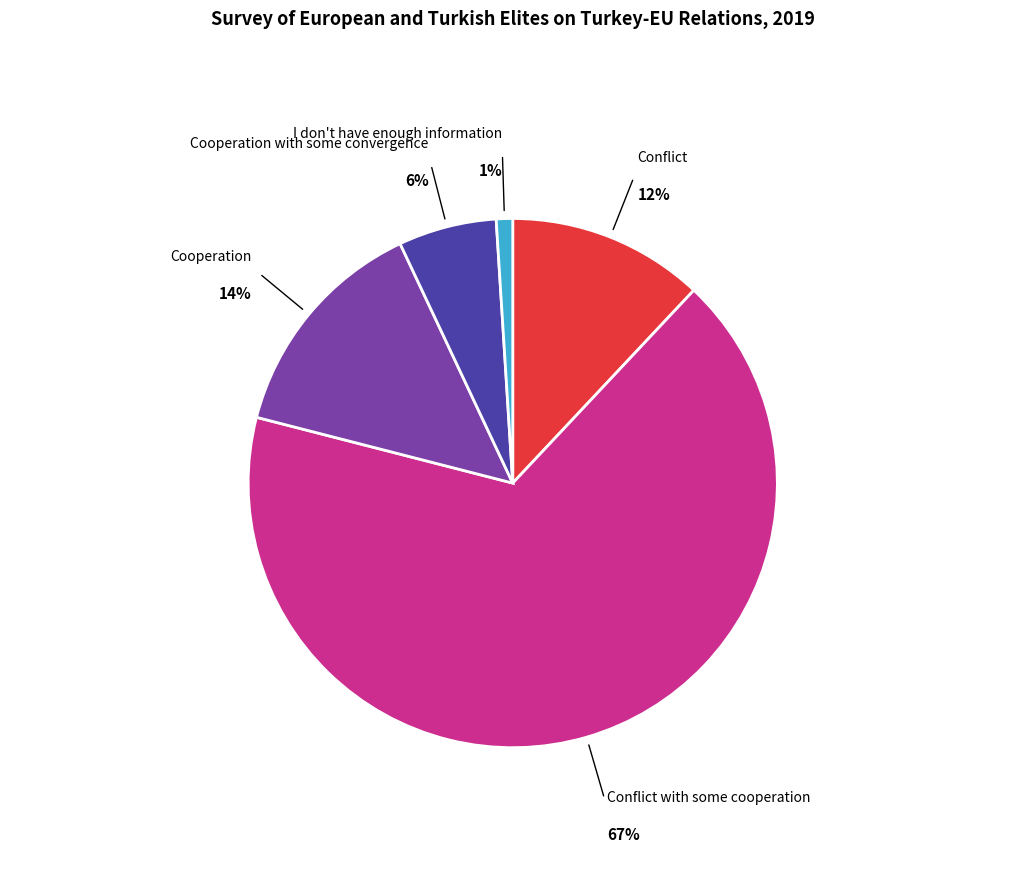

To the nearest percent, what is the combined percentage of Conflict and Cooperation?

26%